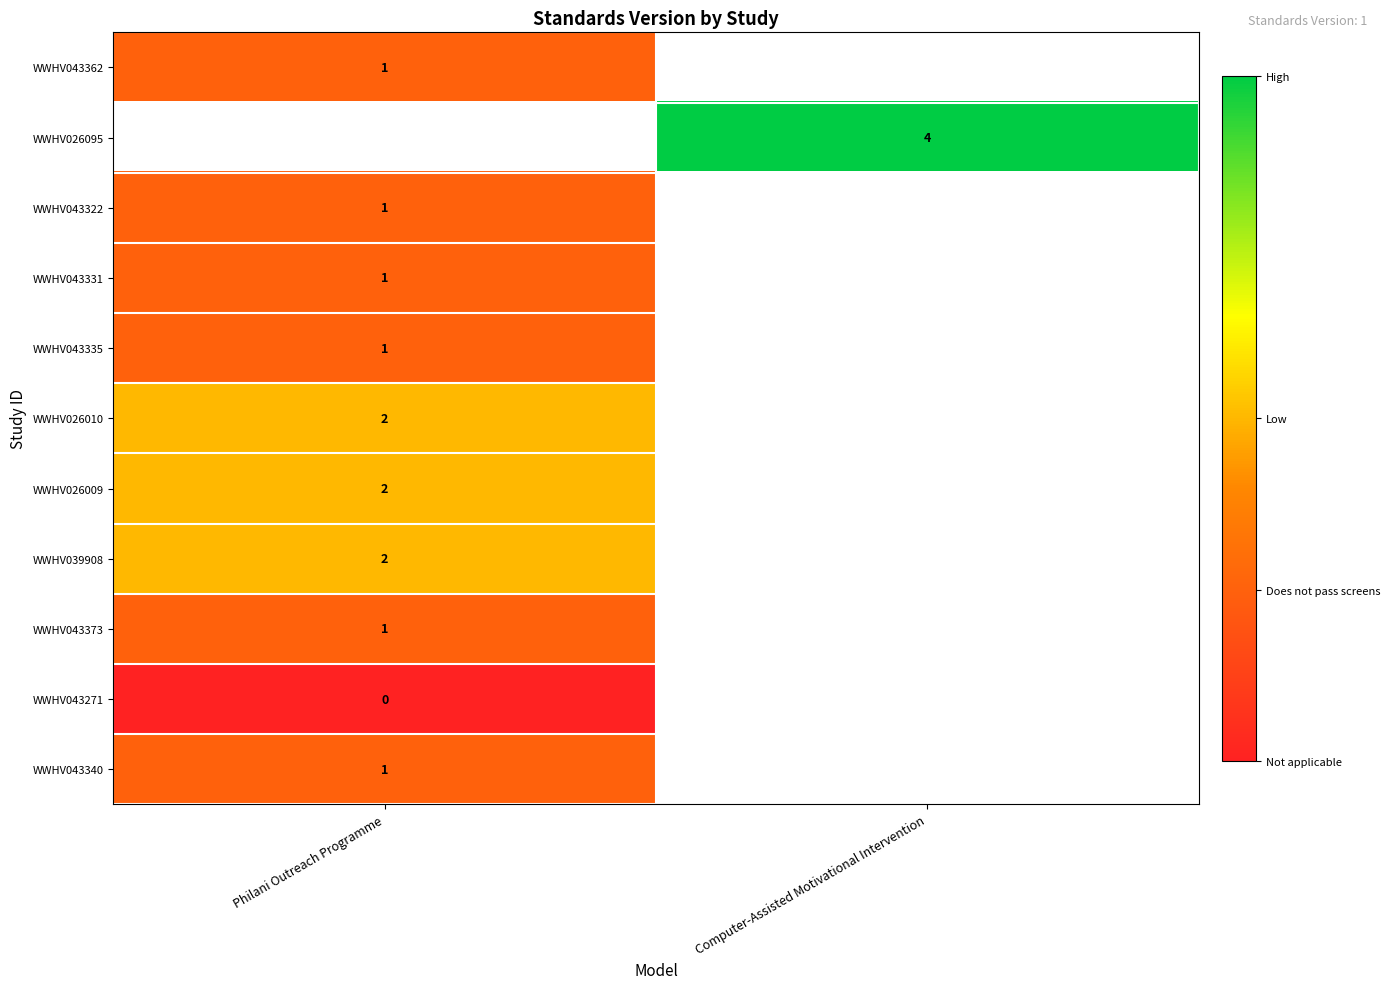

How many positive values does the WWHV026010 series have?

1